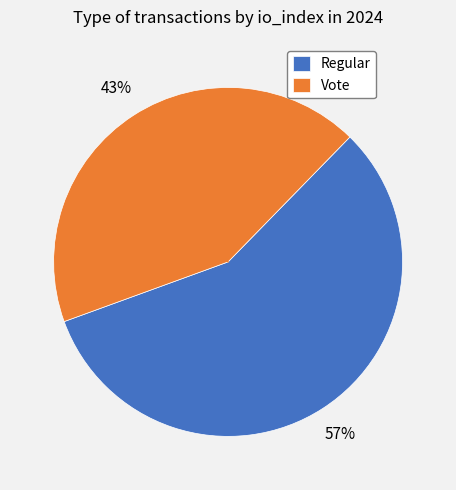

Is the sum of Regular and Vote greater than half?

Yes